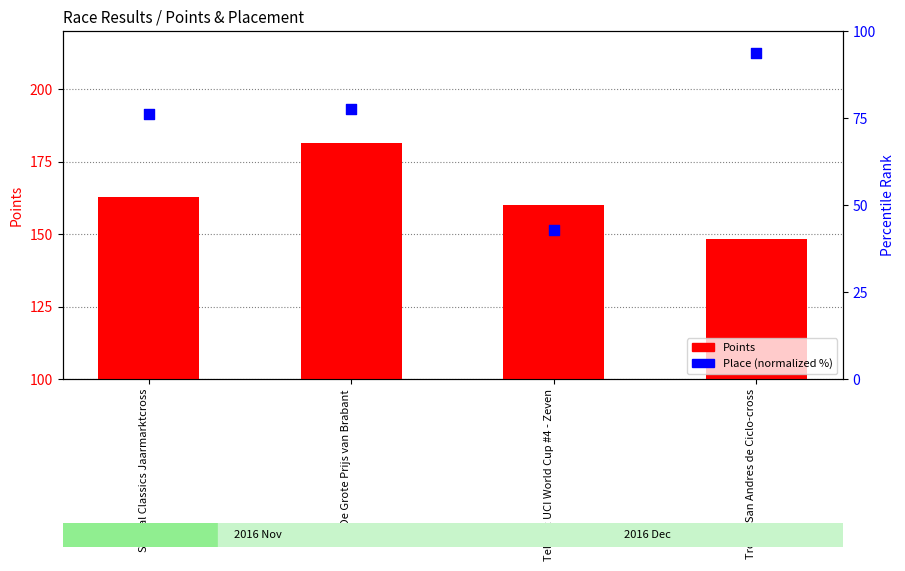

Is the value of Points at De Grote Prijs van Brabant greater than the value of Place (normalized) at Telenet UCI World Cup #4 - Zeven?

Yes